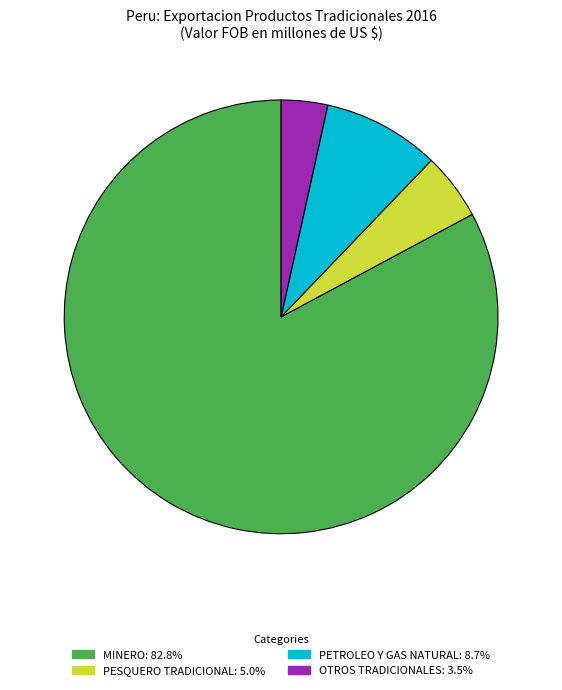

Is there any slice that represents more than half of the pie?

Yes